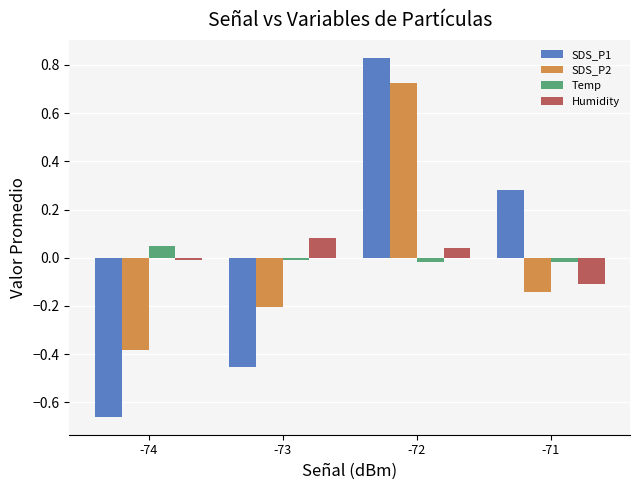

At which label does Humidity first exceed 0?

-73